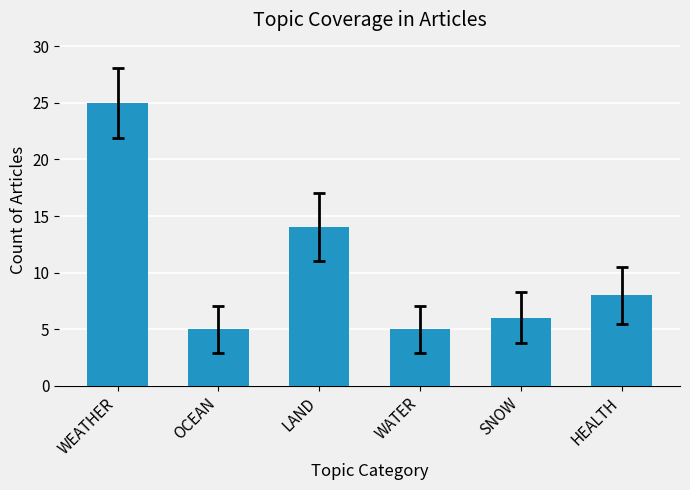

What is the difference between the values at LAND and WEATHER?

11